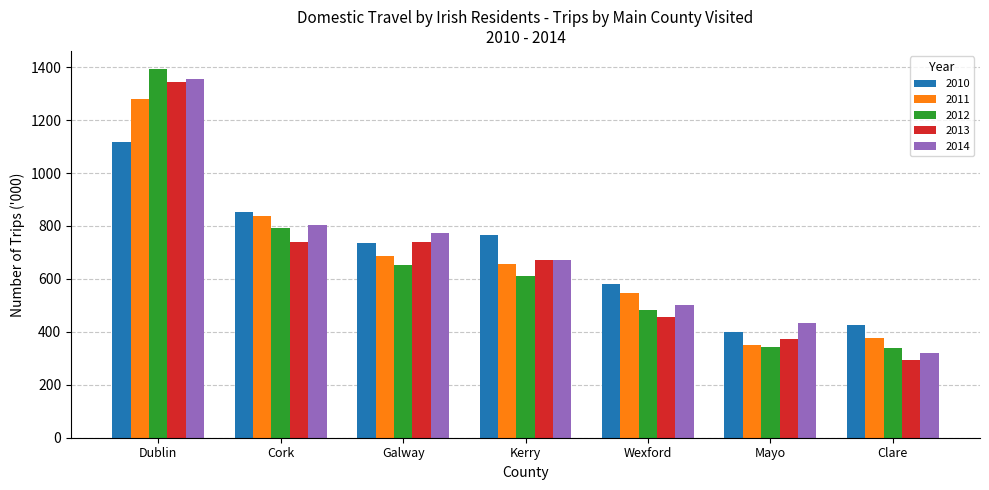

Read the 2013 value at Kerry.

671.0